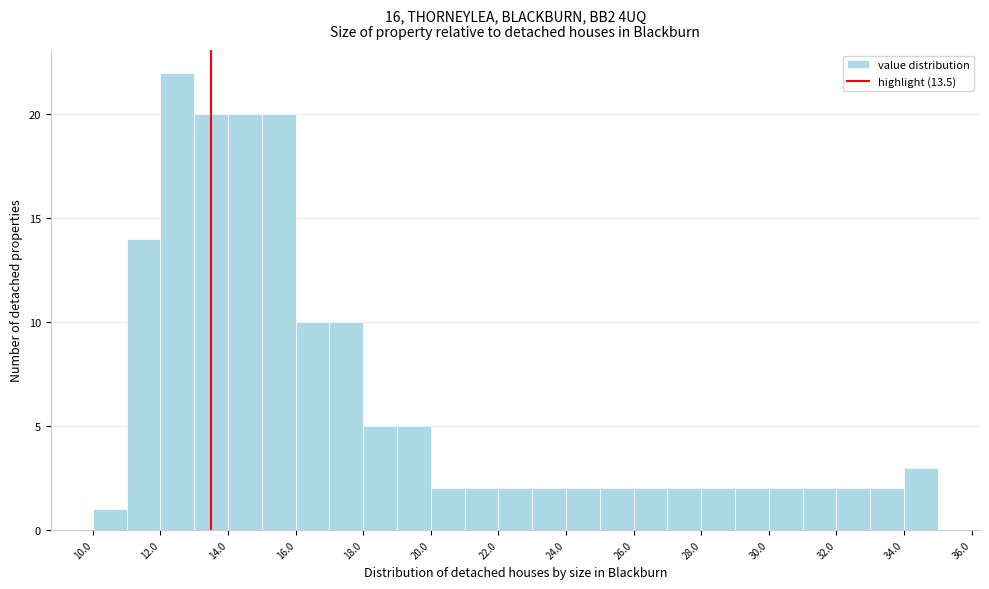

Reading left to right, list every bar in this chart as the range it spans on the x-axis followed by its height. The values are not printed on the chart, so give them approximately, as read against the axis.

10 to 11: 1
11 to 12: 14
12 to 13: 22
13 to 14: 20
14 to 15: 20
15 to 16: 20
16 to 17: 10
17 to 18: 10
18 to 19: 5
19 to 20: 5
20 to 21: 2
21 to 22: 2
22 to 23: 2
23 to 24: 2
24 to 25: 2
25 to 26: 2
26 to 27: 2
27 to 28: 2
28 to 29: 2
29 to 30: 2
30 to 31: 2
31 to 32: 2
32 to 33: 2
33 to 34: 2
34 to 35: 3